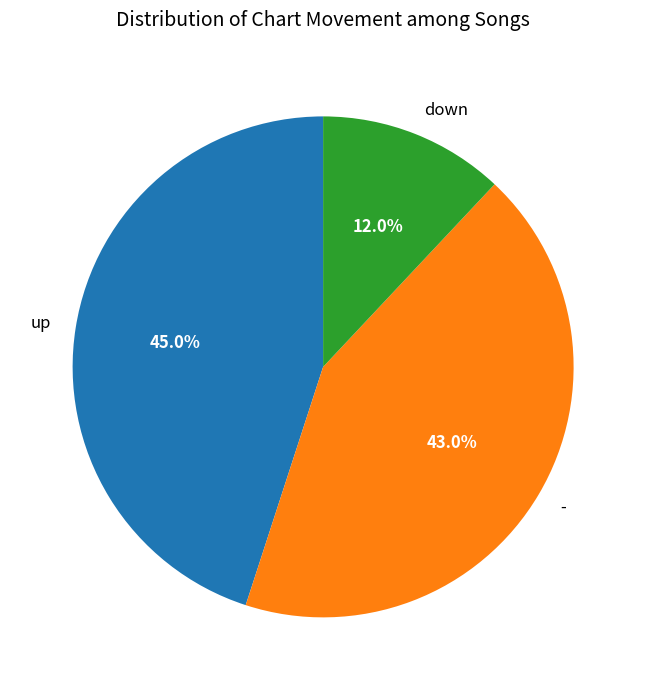

To the nearest percent, what is the difference between the largest and smallest slice percentages?

33%